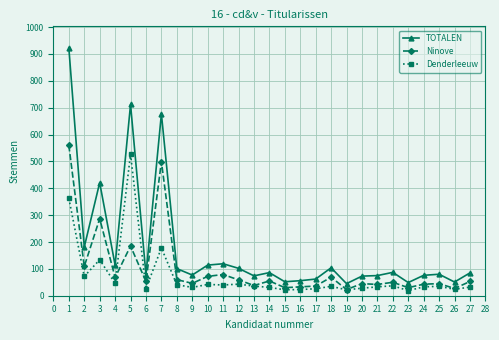

What is the sum of the Denderleeuw values at 21 and 4?

79